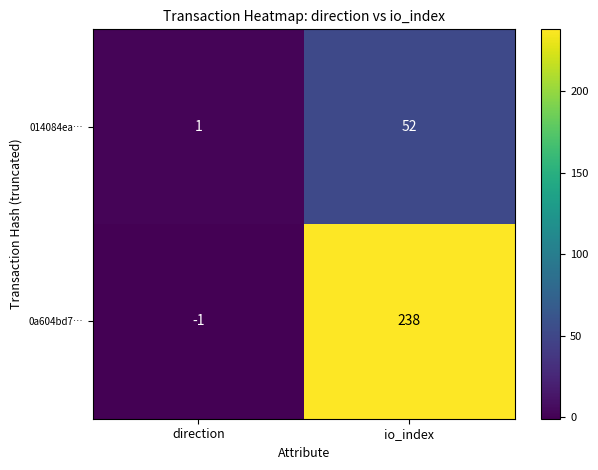

List the labels in order of 0a604bd7… value, smallest first.

direction, io_index